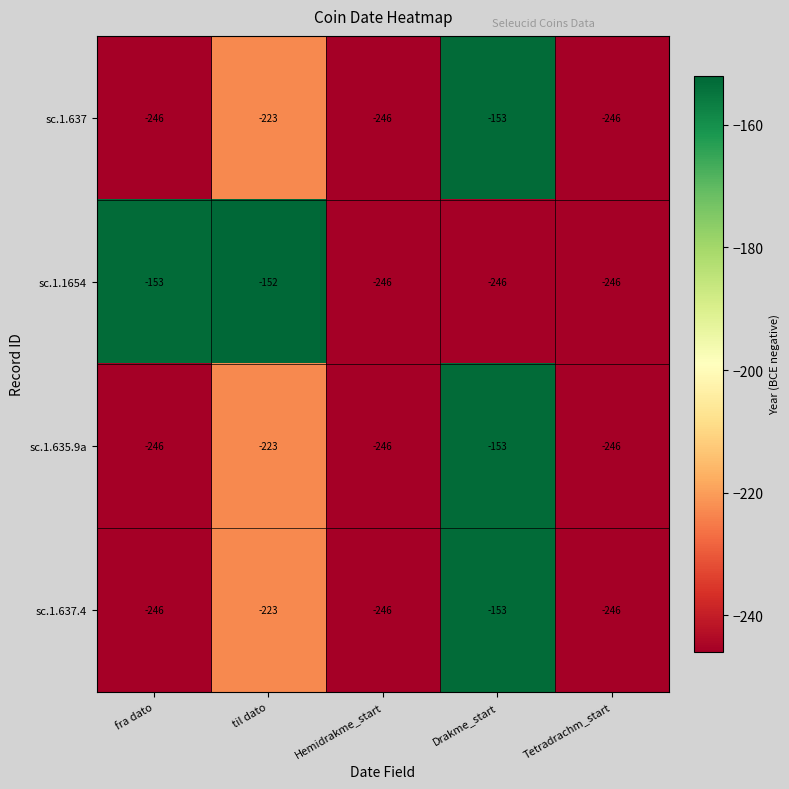

Which series has the largest total across all categories?

sc.1.1654